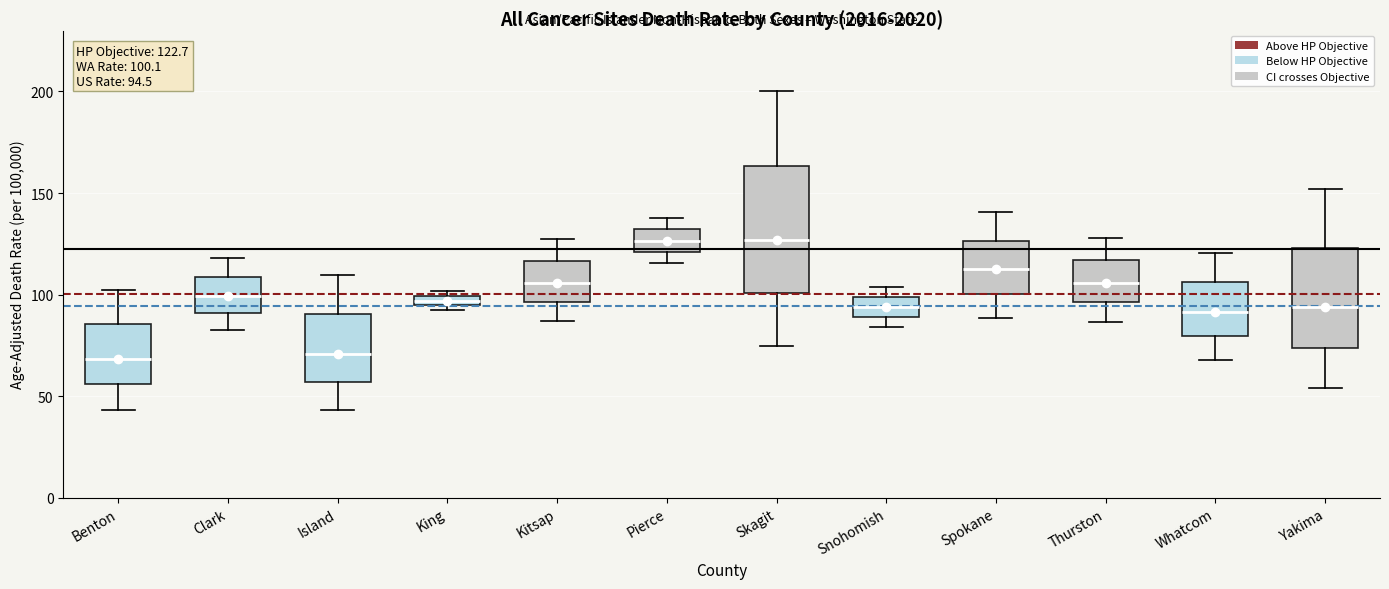

Which box is the tallest, from its lower edge to its upper edge?

Skagit